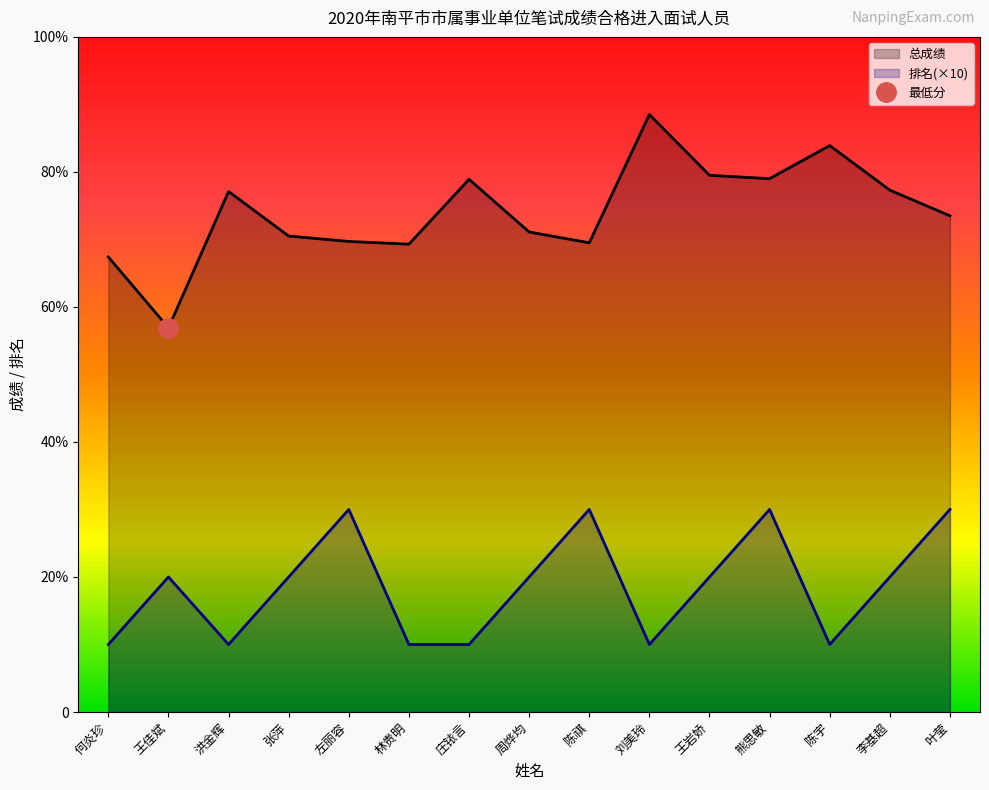

What position from the right is 王岩娇?

5